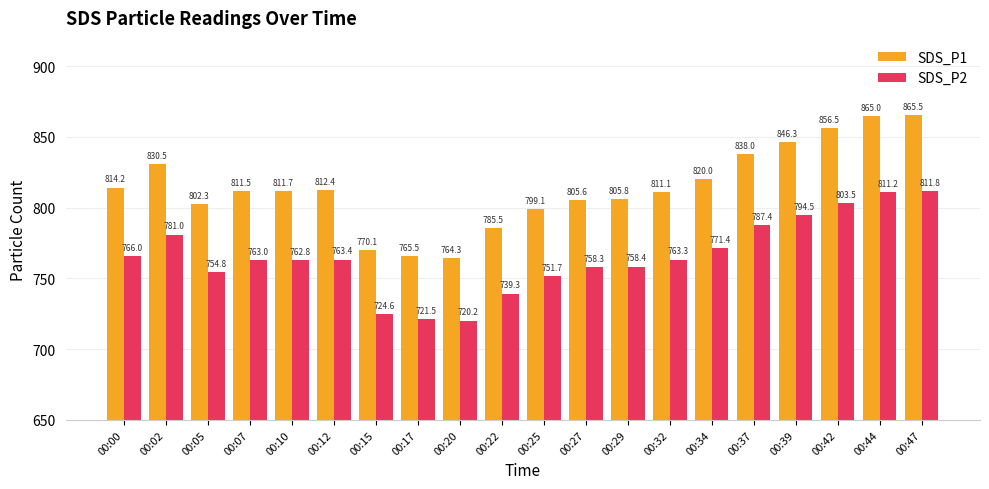

Is it true that SDS_P1 equals 1217.8 at 00:34?

False